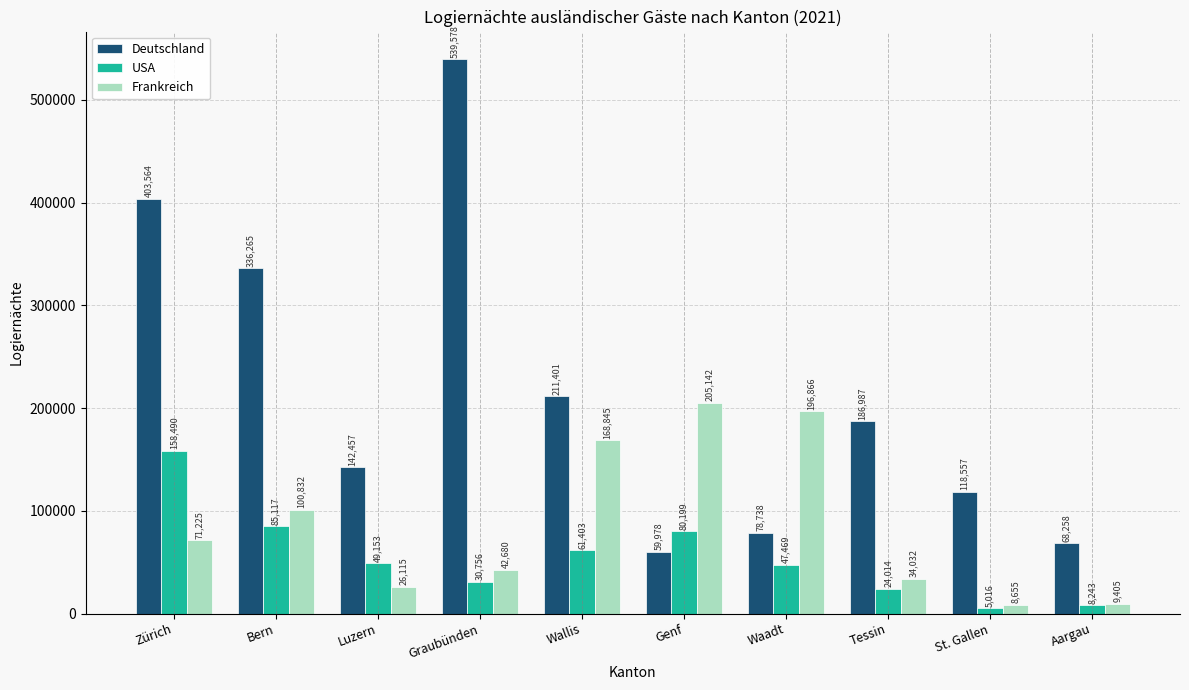

What is the difference between the highest and lowest values at Bern?

251148